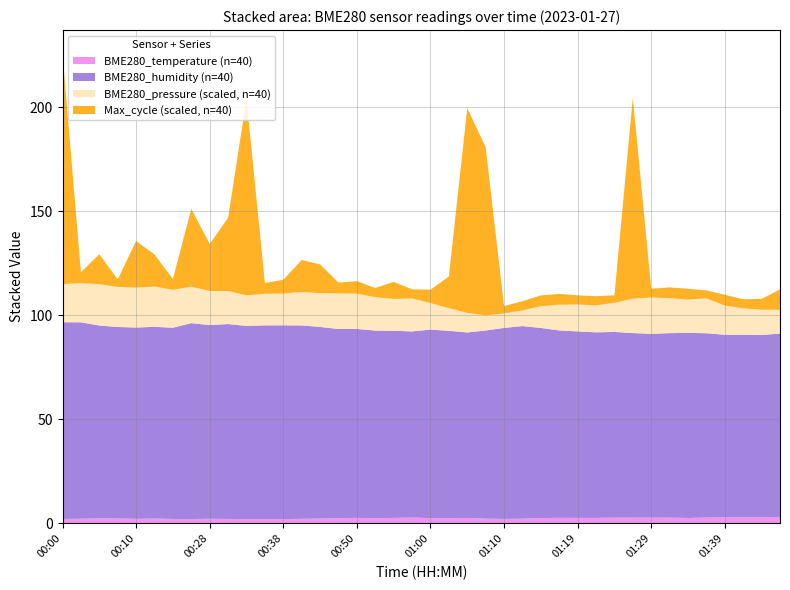

At which category is the sum across all series the highest?

00:00